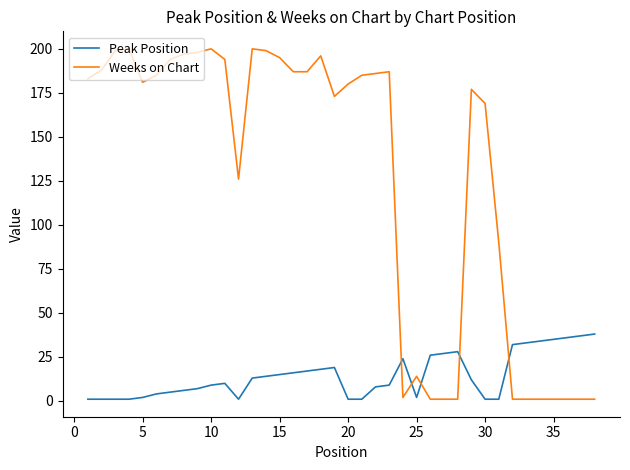

Which series has the largest range (max minus min)?

Weeks on Chart